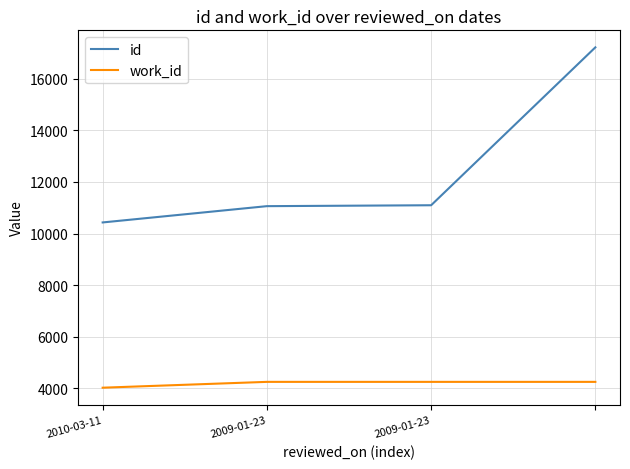

What is the maximum value shown in the chart?

17214